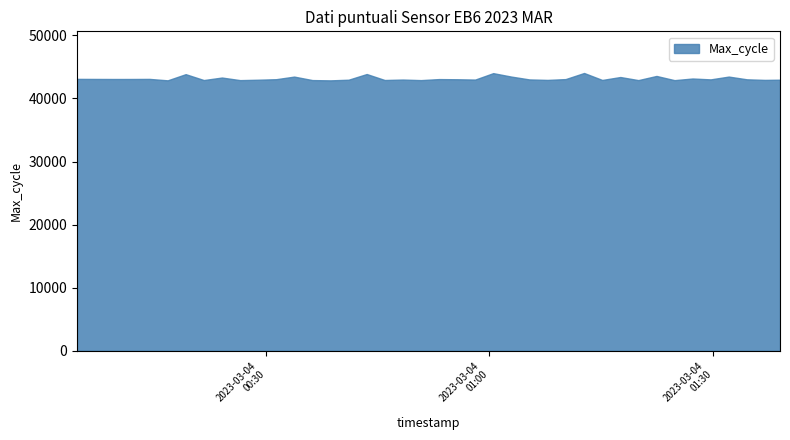

What is the greatest value displayed?

44032